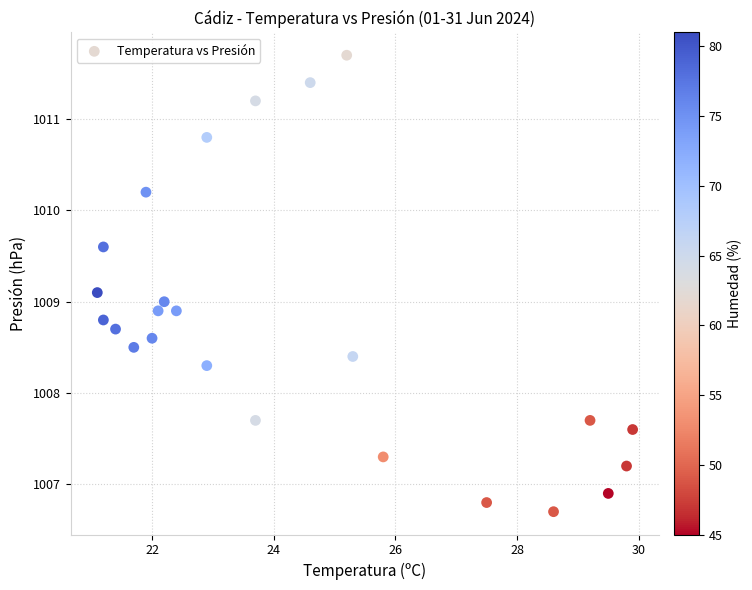

What is the range of X values (max minus min)?

8.8